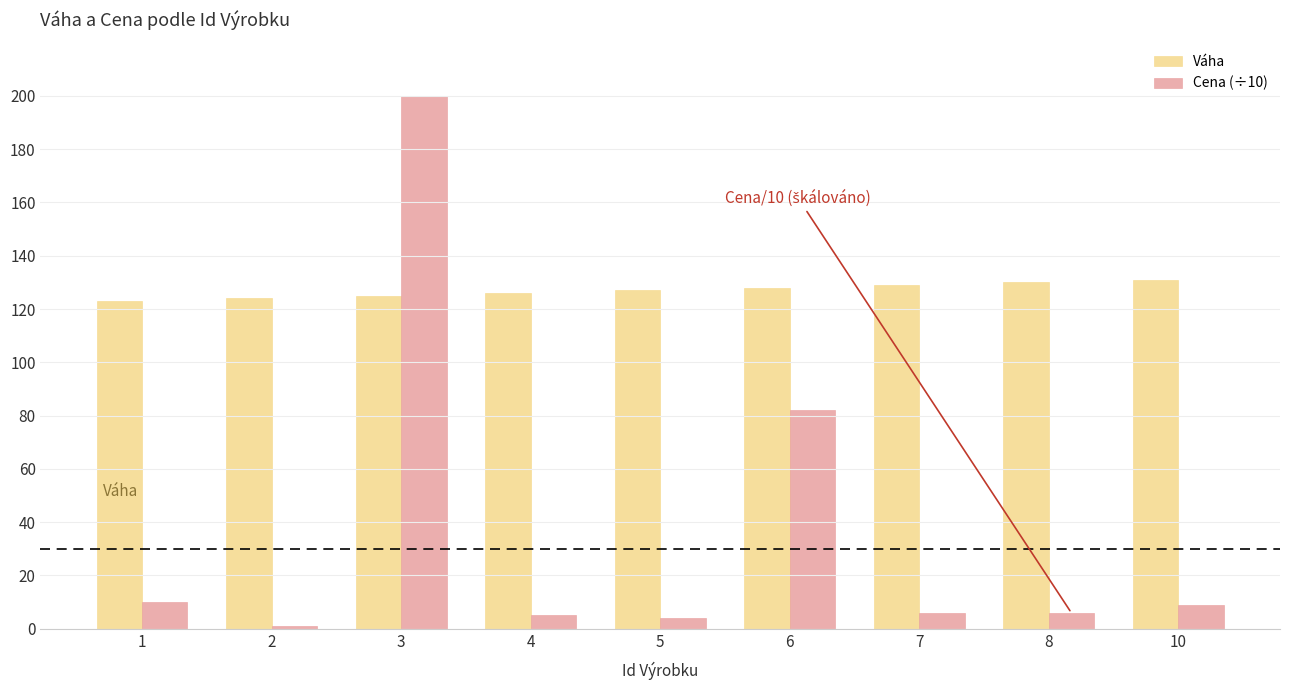

How many groups of bars are there?

9